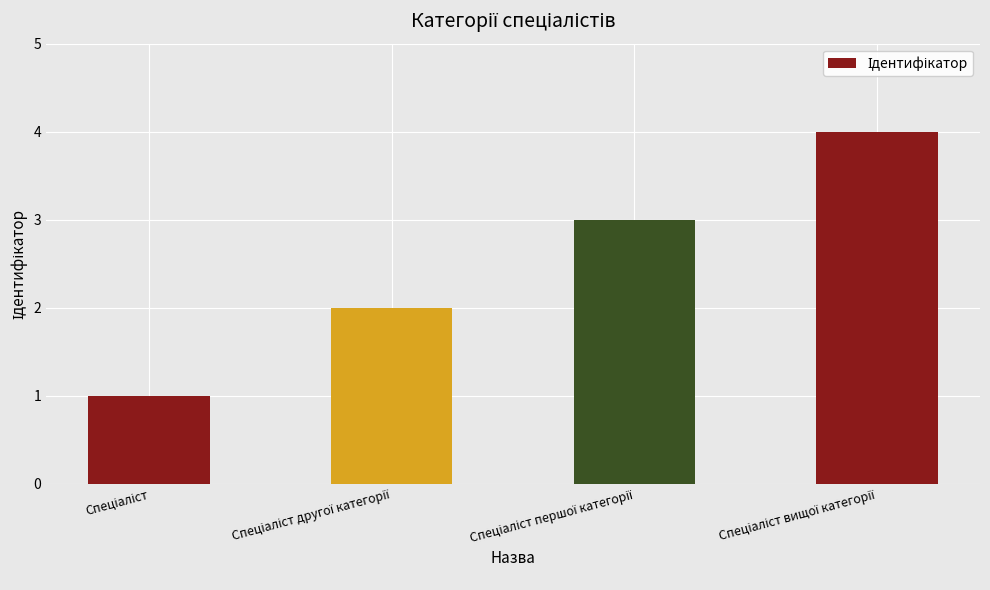

What is the sum of all values?

10